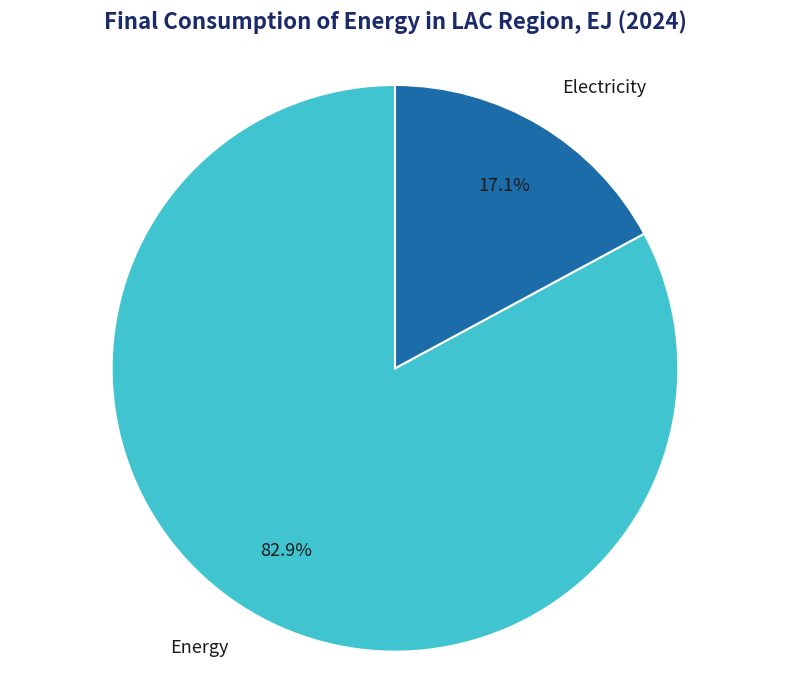

What is the majority slice?

Energy